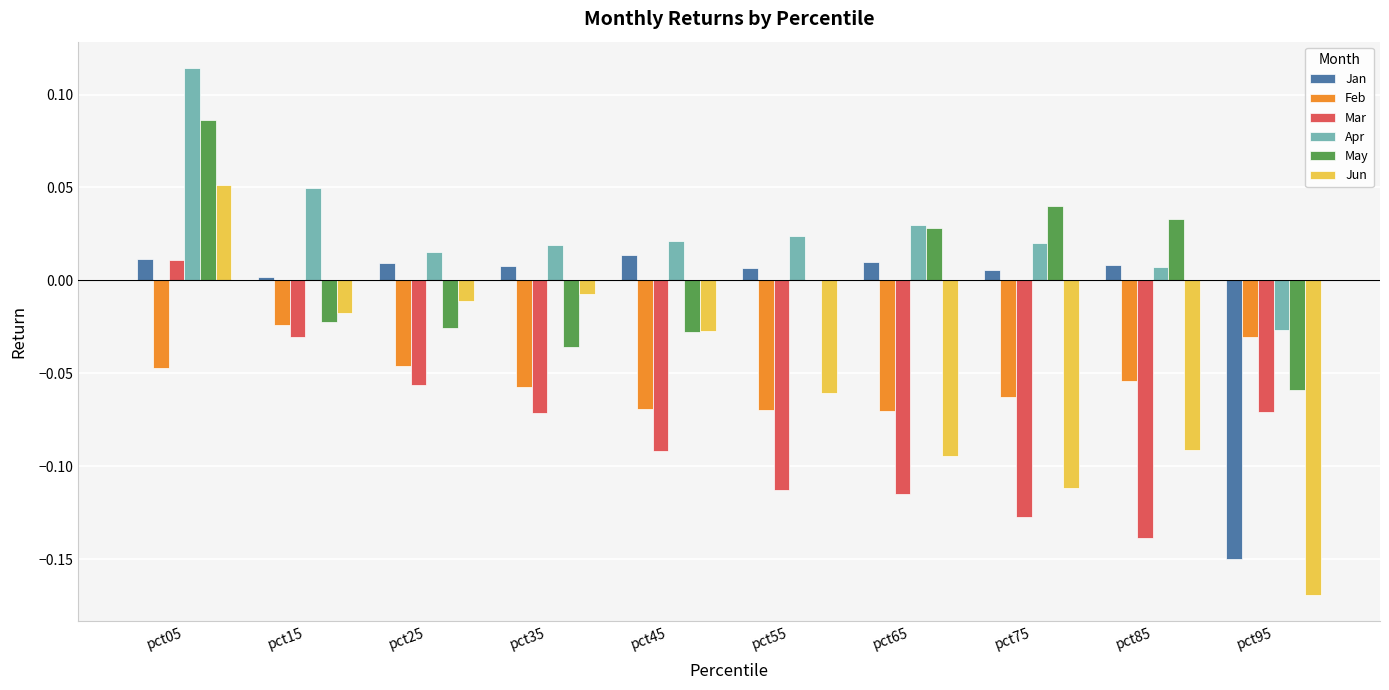

What is the sum of all Jun values?

-0.5